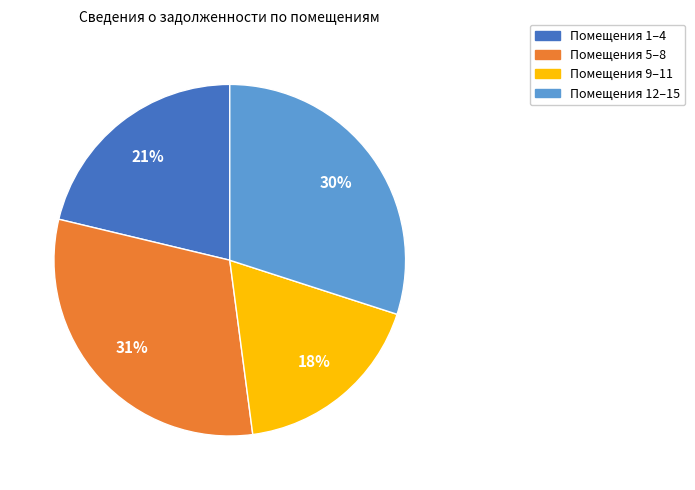

What is the smallest slice in the pie chart?

Помещения 9–11